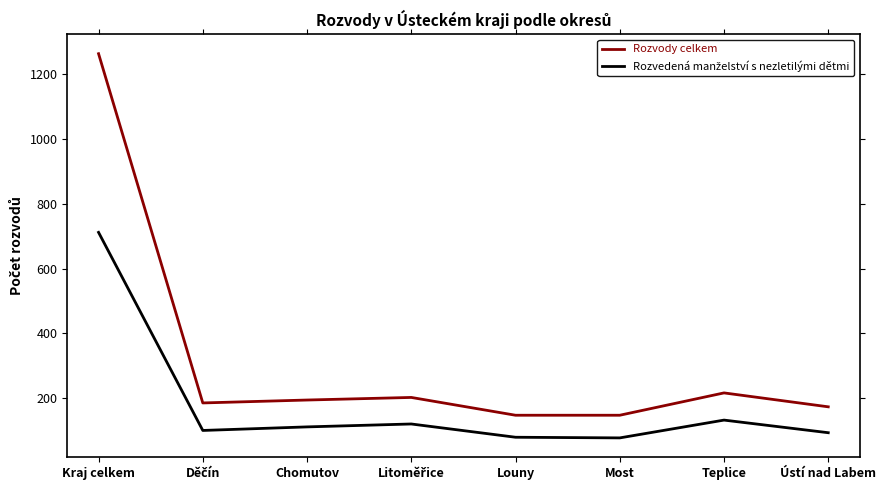

What is the difference between the second highest and second lowest values in the Rozvody celkem series?

69